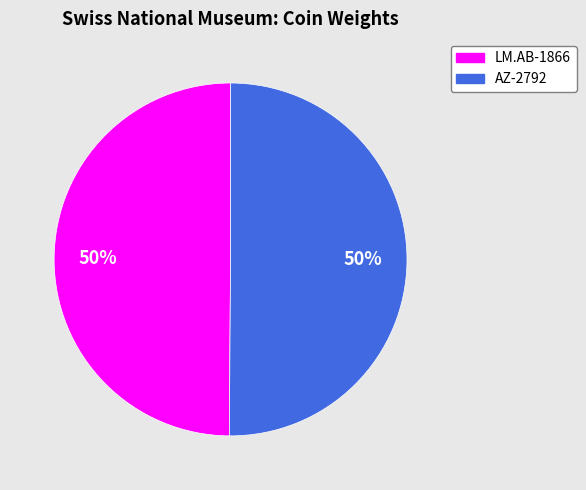

Is the sum of LM.AB-1866 and AZ-2792 greater than half?

Yes